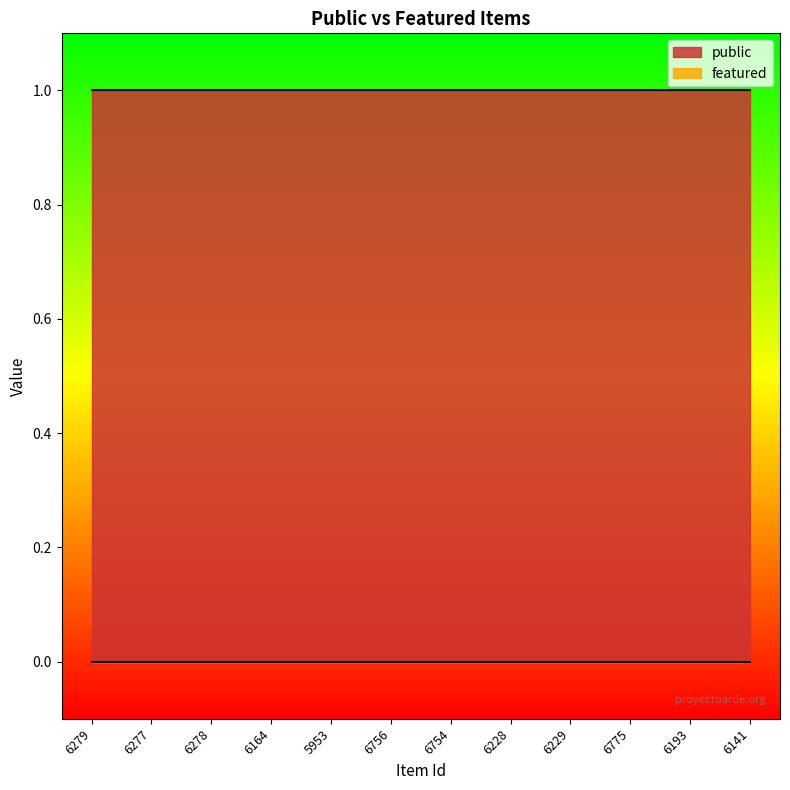

At how many categories does at least one series exceed 0?

12